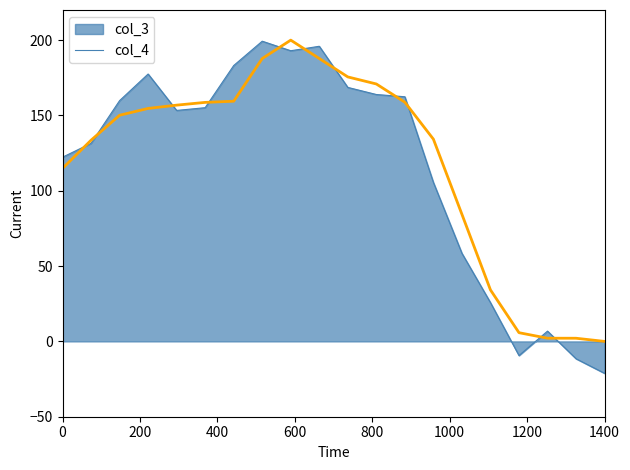

Which series has the largest range (max minus min)?

col_3